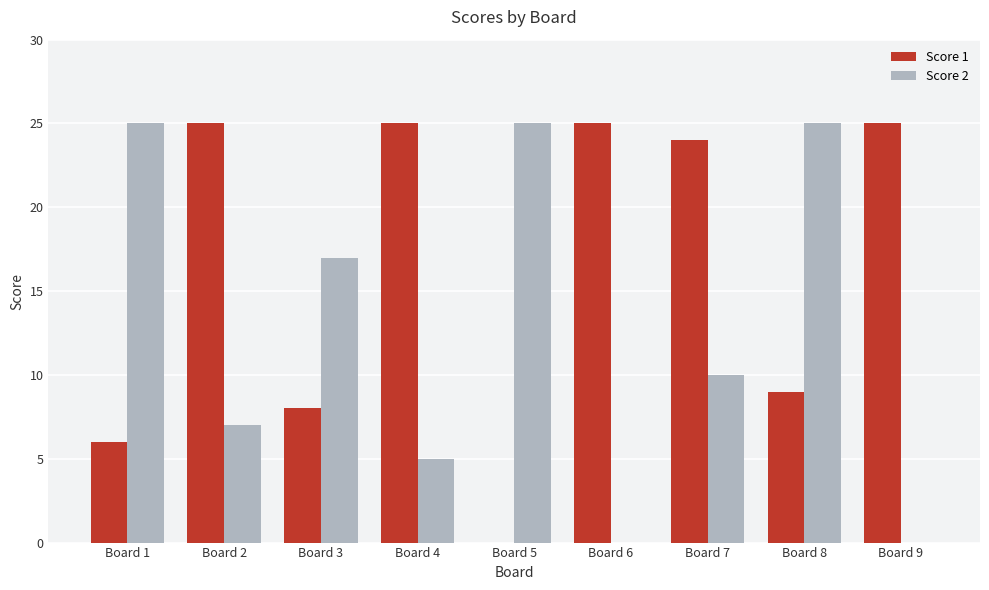

Reading right to left, extract all data points from this chart.

Score 1: Board 9=25	Board 8=9	Board 7=24	Board 6=25	Board 5=0	Board 4=25	Board 3=8	Board 2=25	Board 1=6
Score 2: Board 9=0	Board 8=25	Board 7=10	Board 6=0	Board 5=25	Board 4=5	Board 3=17	Board 2=7	Board 1=25